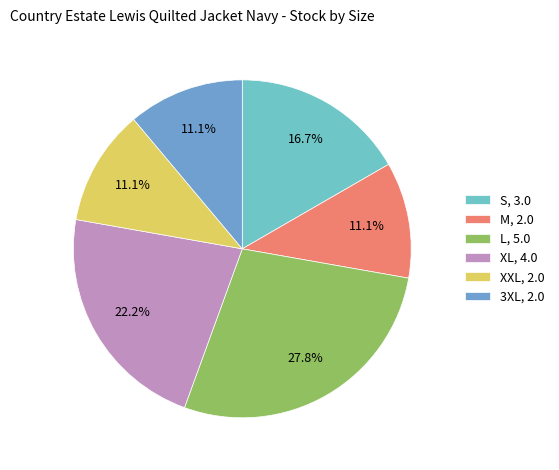

Count the number of slices in the pie.

6